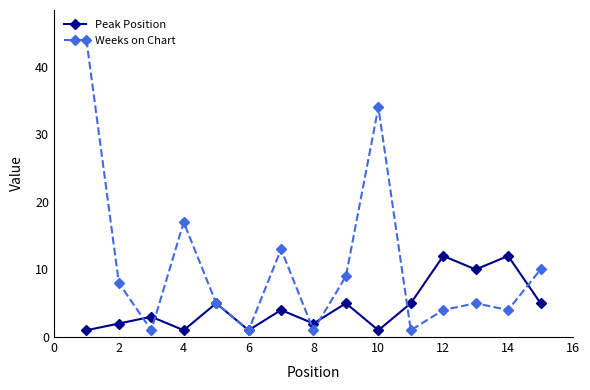

What is the difference between the second highest and second lowest values in the Weeks on Chart series?

33